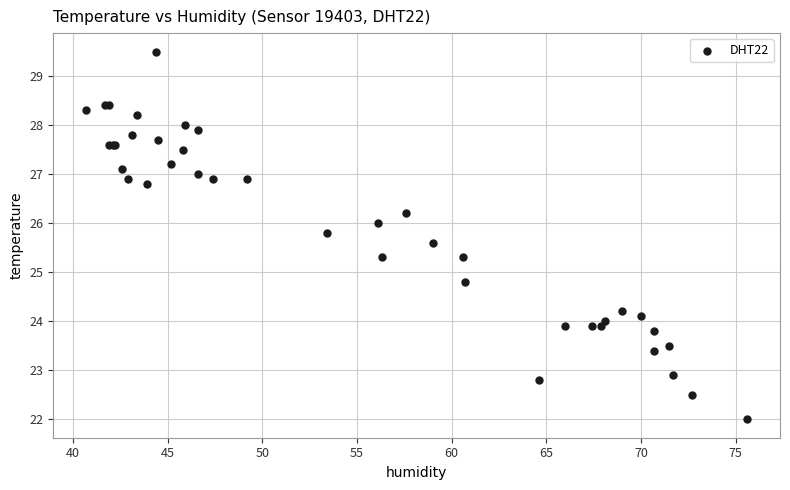

What Y value in the scatter plot is closest to 25?

24.8